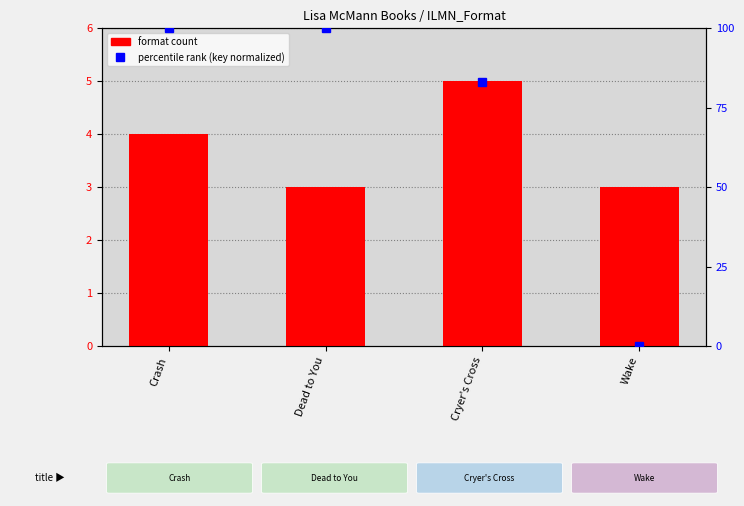

Reading left to right, transcribe all the data shown in this chart.

format count: 4.0	3.0	5.0	3.0
percentile rank (key normalized): 100.0	100.0	83.1	0.0